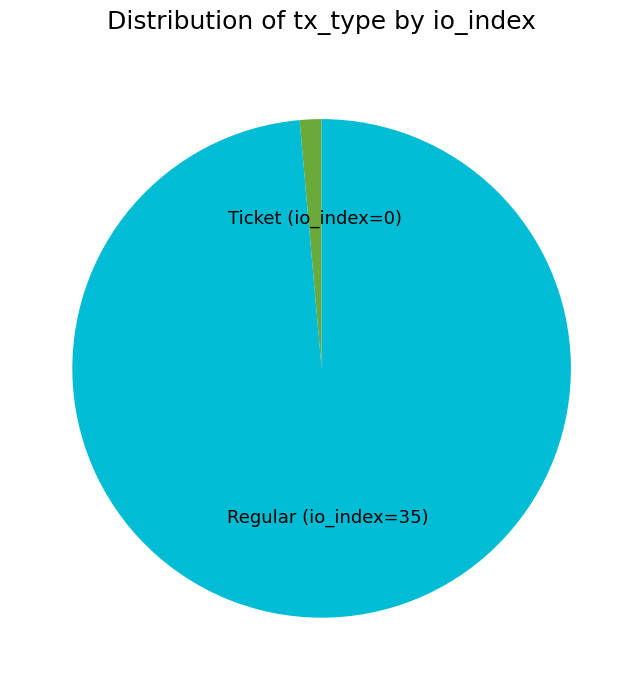

How many slices are in this pie chart?

2